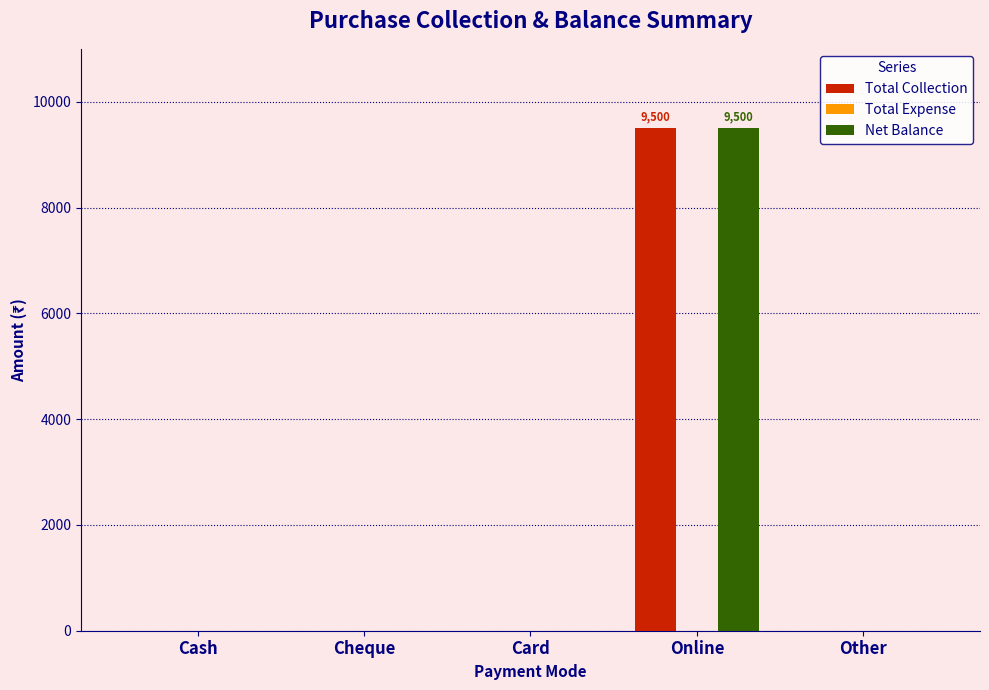

Count the number of data series in this chart.

2